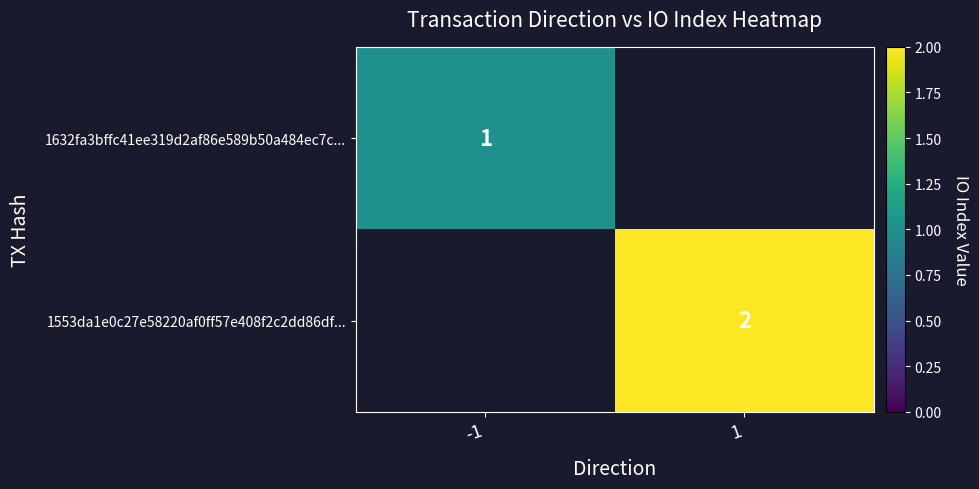

The 1632fa3bffc41ee319d2af86e589b50a484ec7c... series shows 1 at -1. True or false?

True